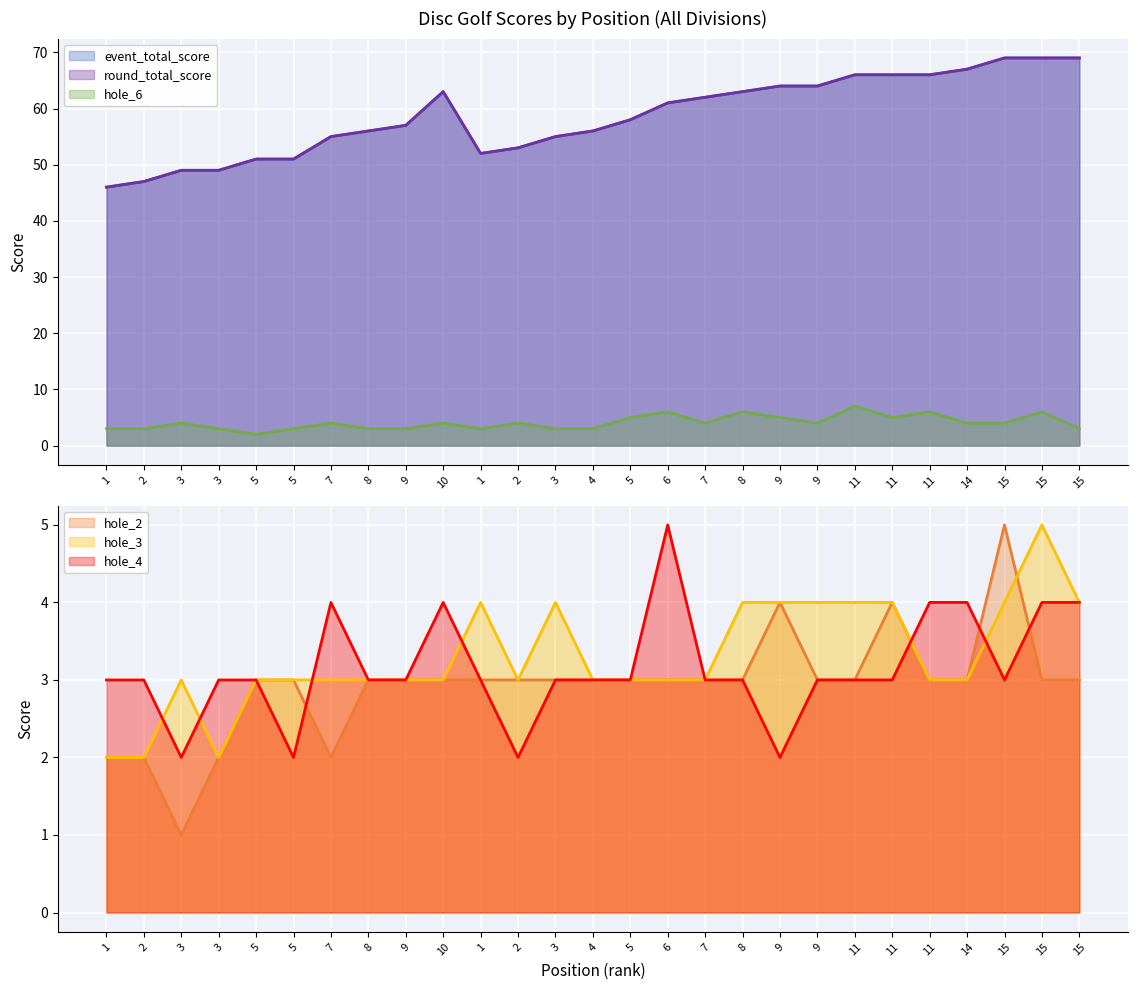

Reading left to right, extract all data points from this chart.

event_total_score: 46	47	49	49	51	51	55	56	57	63	52	53	55	56	58	61	62	63	64	64	66	66	66	67	69	69	69
round_total_score: 46	47	49	49	51	51	55	56	57	63	52	53	55	56	58	61	62	63	64	64	66	66	66	67	69	69	69
hole_6: 3	3	4	3	2	3	4	3	3	4	3	4	3	3	5	6	4	6	5	4	7	5	6	4	4	6	3
hole_2: 2	2	1	2	3	3	2	3	3	3	3	3	3	3	3	3	3	3	4	3	3	4	3	3	5	3	3
hole_3: 2	2	3	2	3	3	3	3	3	3	4	3	4	3	3	3	3	4	4	4	4	4	3	3	4	5	4
hole_4: 3	3	2	3	3	2	4	3	3	4	3	2	3	3	3	5	3	3	2	3	3	3	4	4	3	4	4